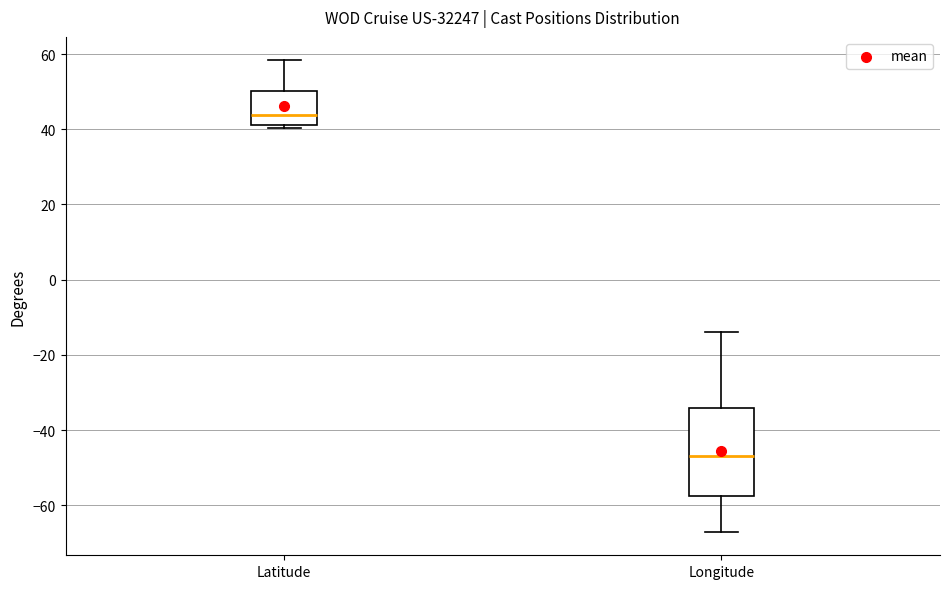

Reading left to right, transcribe this box plot: for each box, give where its median line is, the range the box spans, and where its two whiskers end, as read against the y-axis. The values are not printed on the chart, so give them approximately, as read against the axis.

Latitude: median 44, box 42 to 50, whiskers 40 to 58
Longitude: median -46, box -58 to -34, whiskers -68 to -14